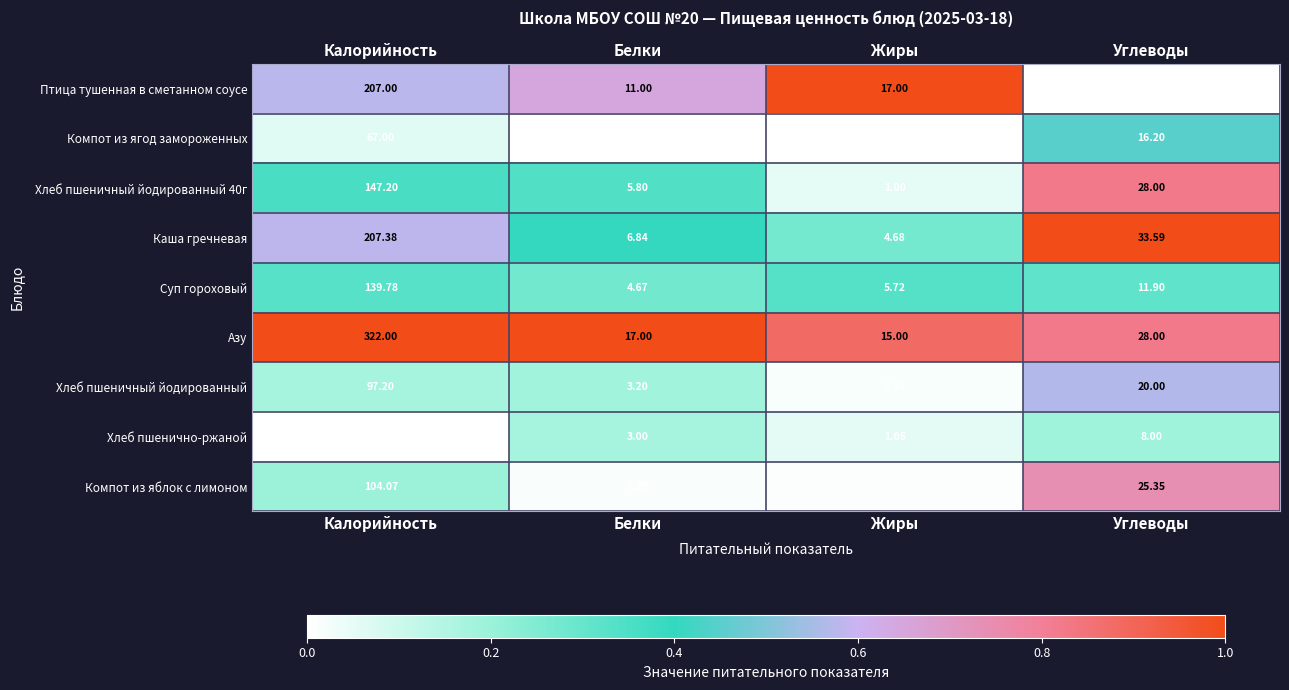

Which category has the lowest value in the Каша гречневая series?

Жиры